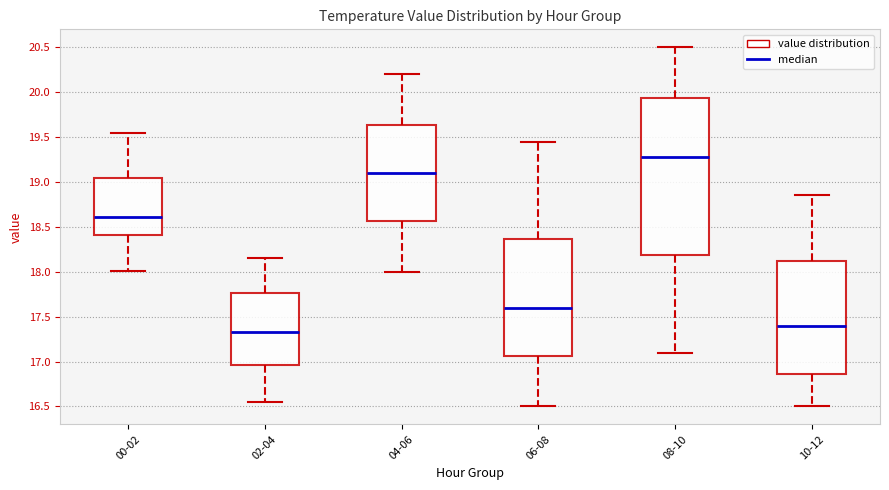

Reading left to right, read every box against the y-axis: the position of its median line, the range the box covers, and the ends of its whiskers. The values are not printed on the chart, so give them approximately, as read against the axis.

00-02: median 18.60, box 18.40 to 19.05, whiskers 18.00 to 19.55
02-04: median 17.35, box 16.95 to 17.75, whiskers 16.55 to 18.15
04-06: median 19.10, box 18.55 to 19.65, whiskers 18.00 to 20.20
06-08: median 17.60, box 17.05 to 18.35, whiskers 16.50 to 19.45
08-10: median 19.30, box 18.20 to 19.95, whiskers 17.10 to 20.50
10-12: median 17.40, box 16.85 to 18.15, whiskers 16.50 to 18.85